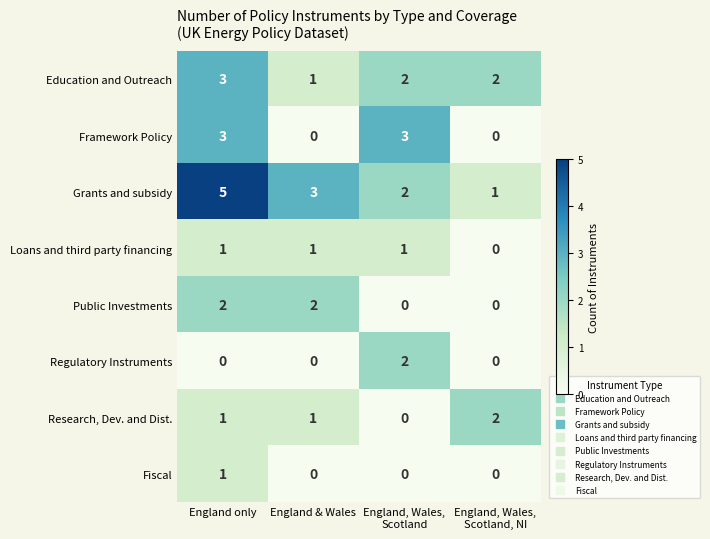

What is the total value across all series at England, Wales,
Scotland?

10